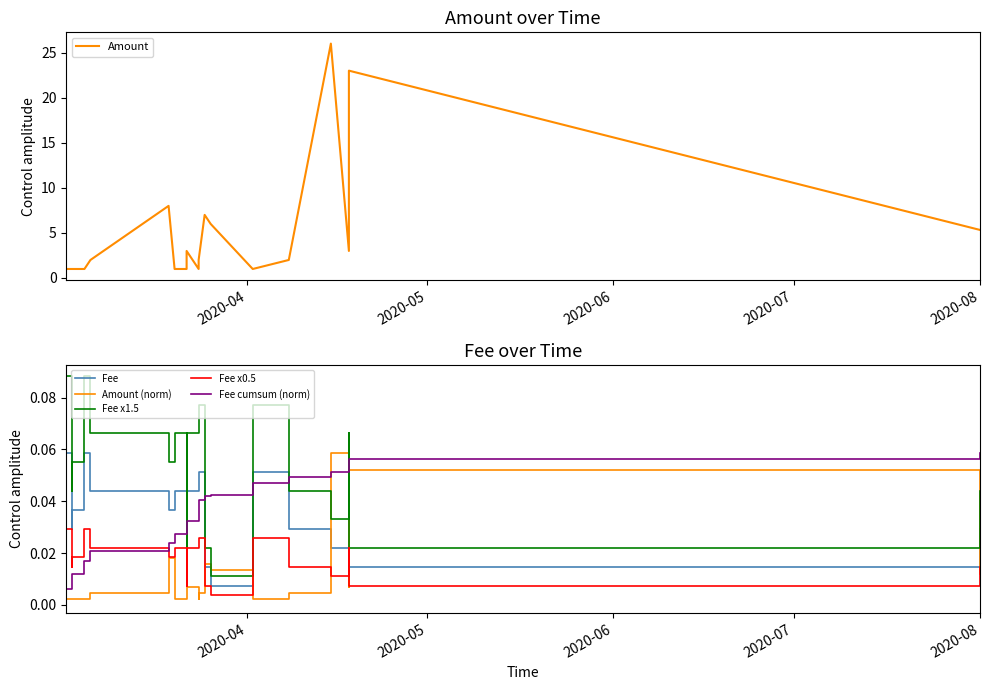

True or false: Fee x1.5 and Fee x0.5 cross at least once.

False